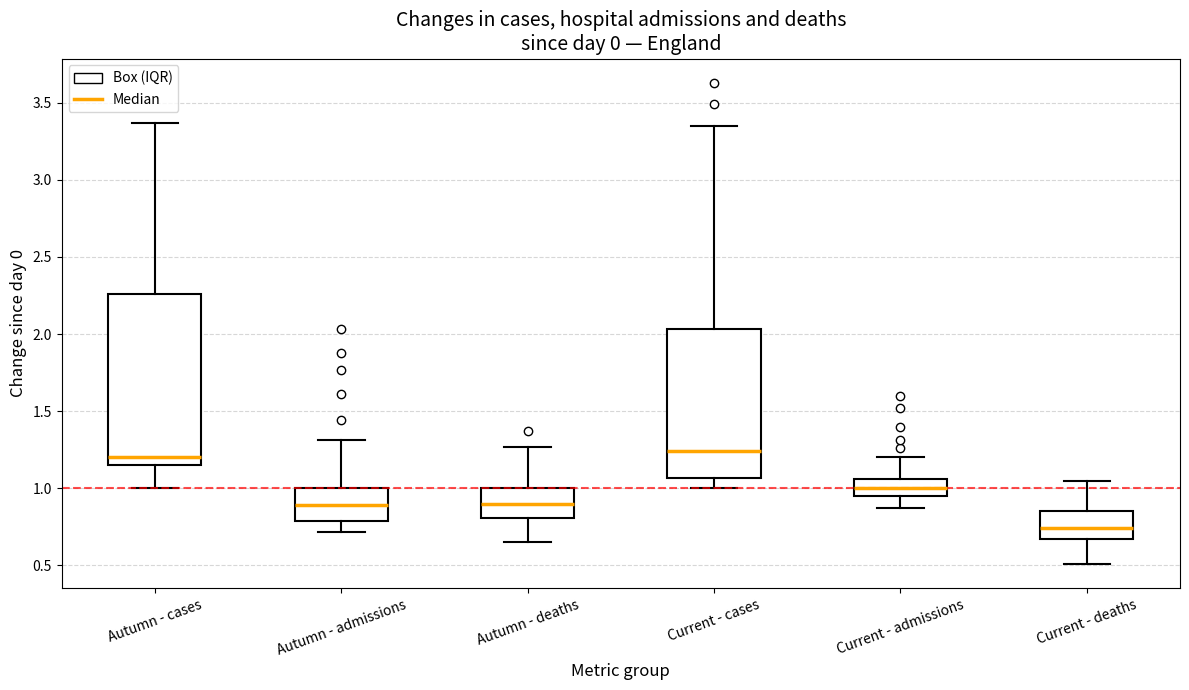

Which box is the tallest, from its lower edge to its upper edge?

Autumn - cases